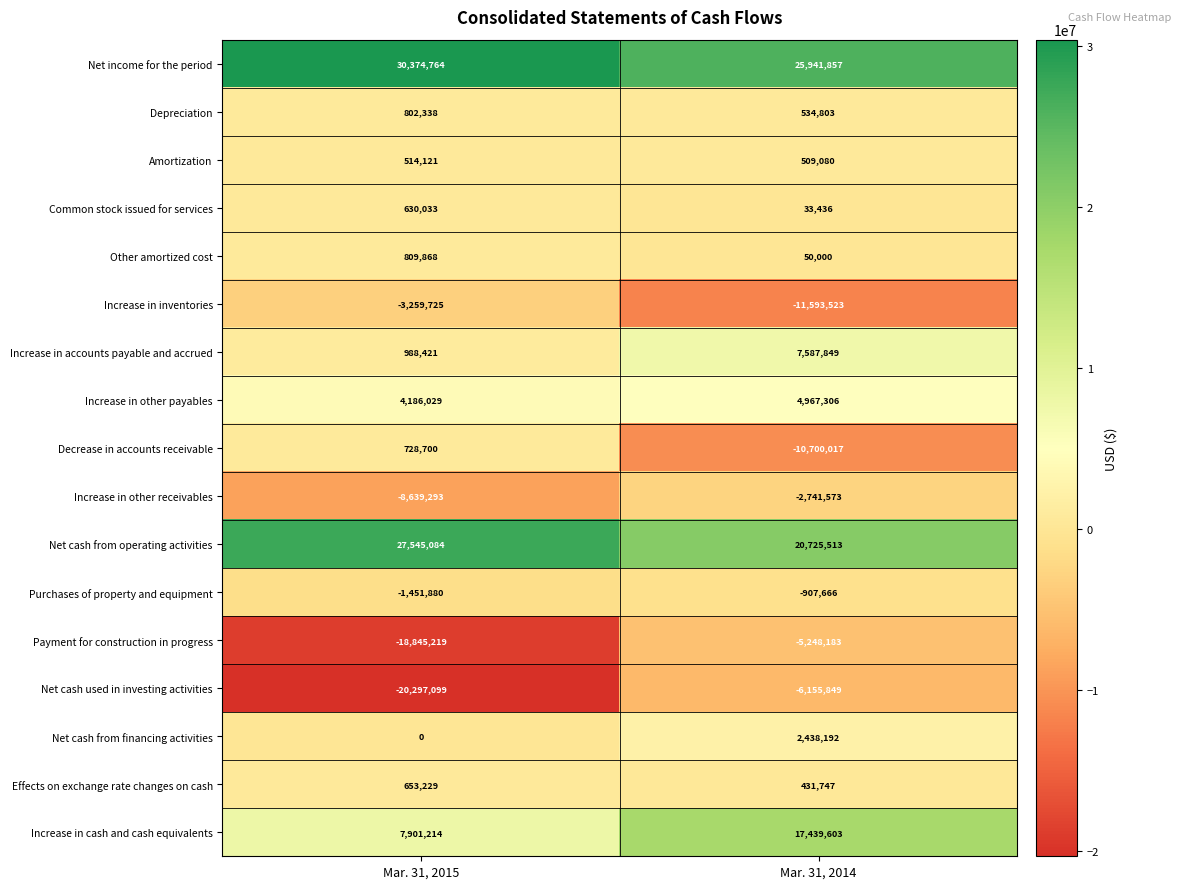

What is the difference between the highest and lowest values at Mar. 31, 2015?

50671863